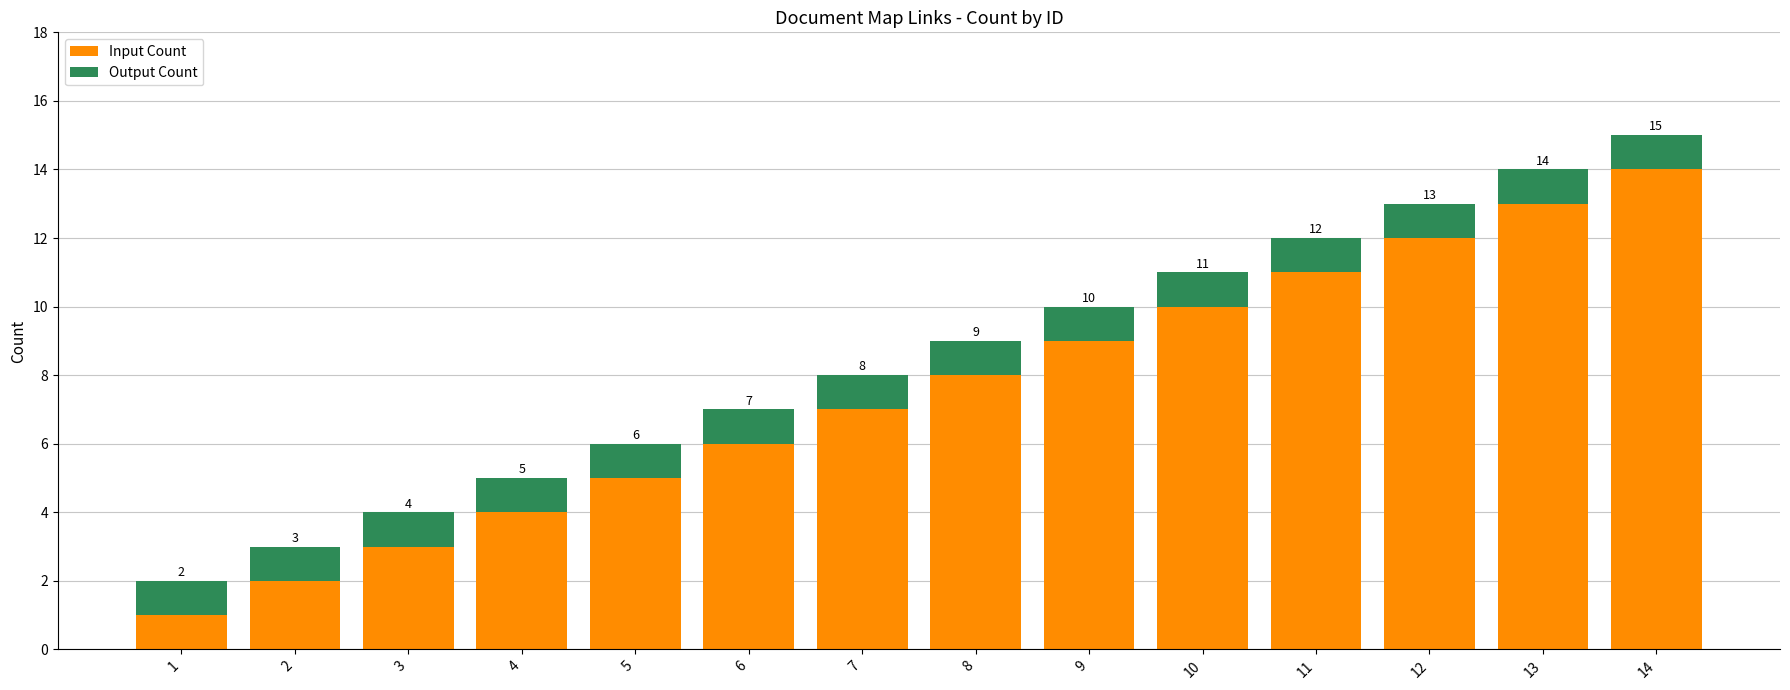

What is the sum of the Input Count values at 6 and 14?

20